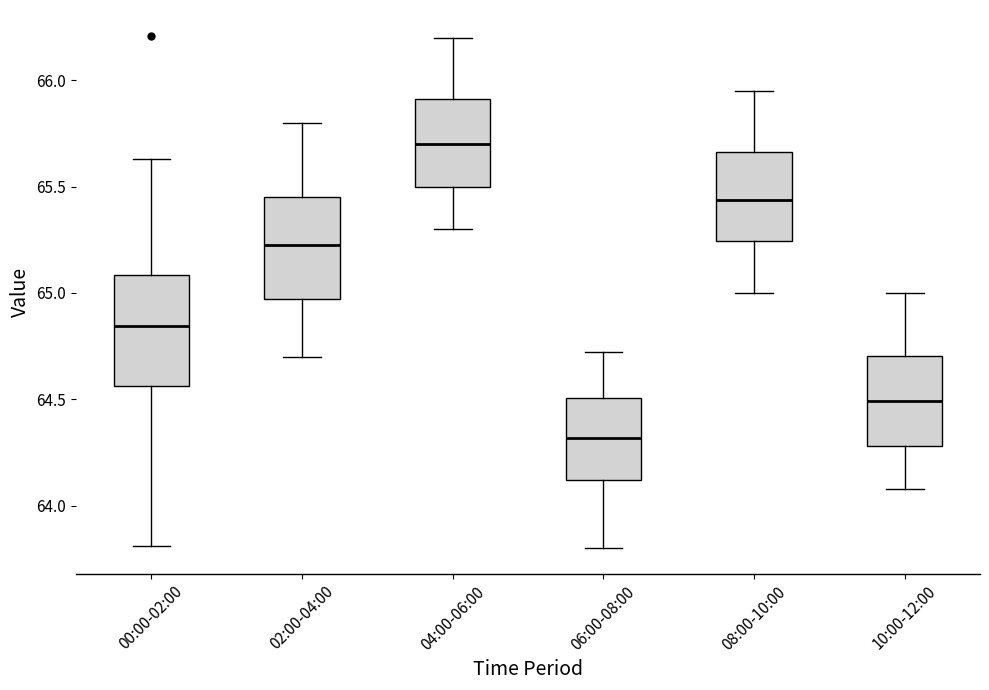

Reading left to right, read every box against the y-axis: the position of its median line, the range the box covers, and the ends of its whiskers. The values are not printed on the chart, so give them approximately, as read against the axis.

00:00-02:00: median 64.85, box 64.55 to 65.10, whiskers 63.80 to 65.65
02:00-04:00: median 65.25, box 64.95 to 65.45, whiskers 64.70 to 65.80
04:00-06:00: median 65.70, box 65.50 to 65.90, whiskers 65.30 to 66.20
06:00-08:00: median 64.30, box 64.10 to 64.50, whiskers 63.80 to 64.70
08:00-10:00: median 65.45, box 65.25 to 65.65, whiskers 65.00 to 65.95
10:00-12:00: median 64.50, box 64.30 to 64.70, whiskers 64.10 to 65.00